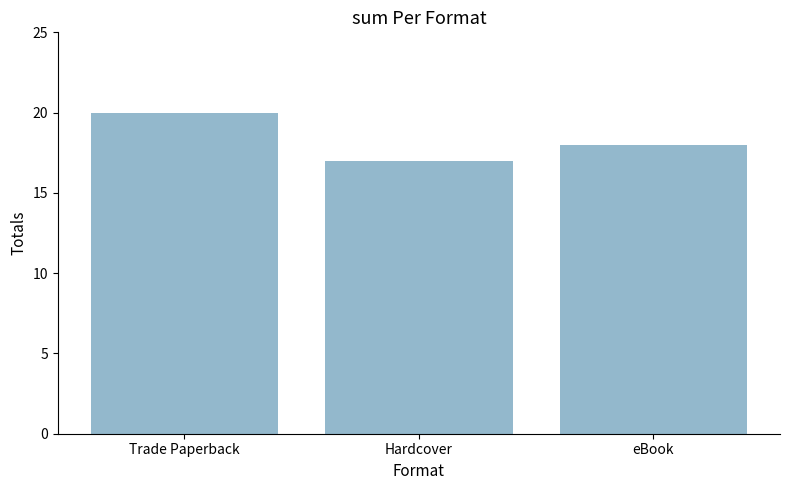

Between Hardcover and Trade Paperback, which is larger?

Trade Paperback